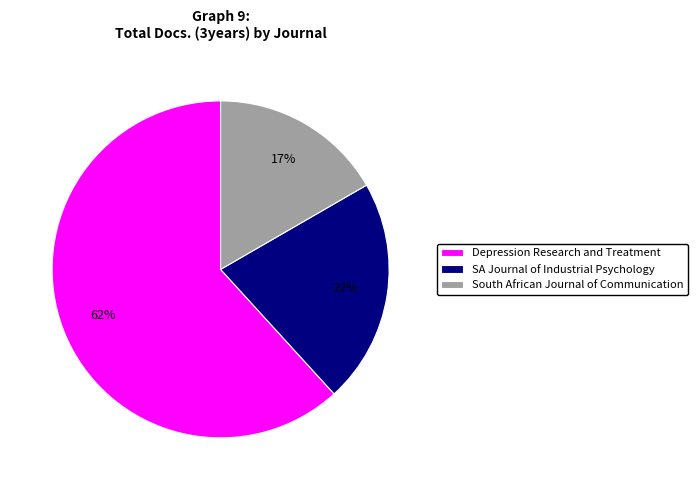

To the nearest percent, what is the average slice percentage?

33%